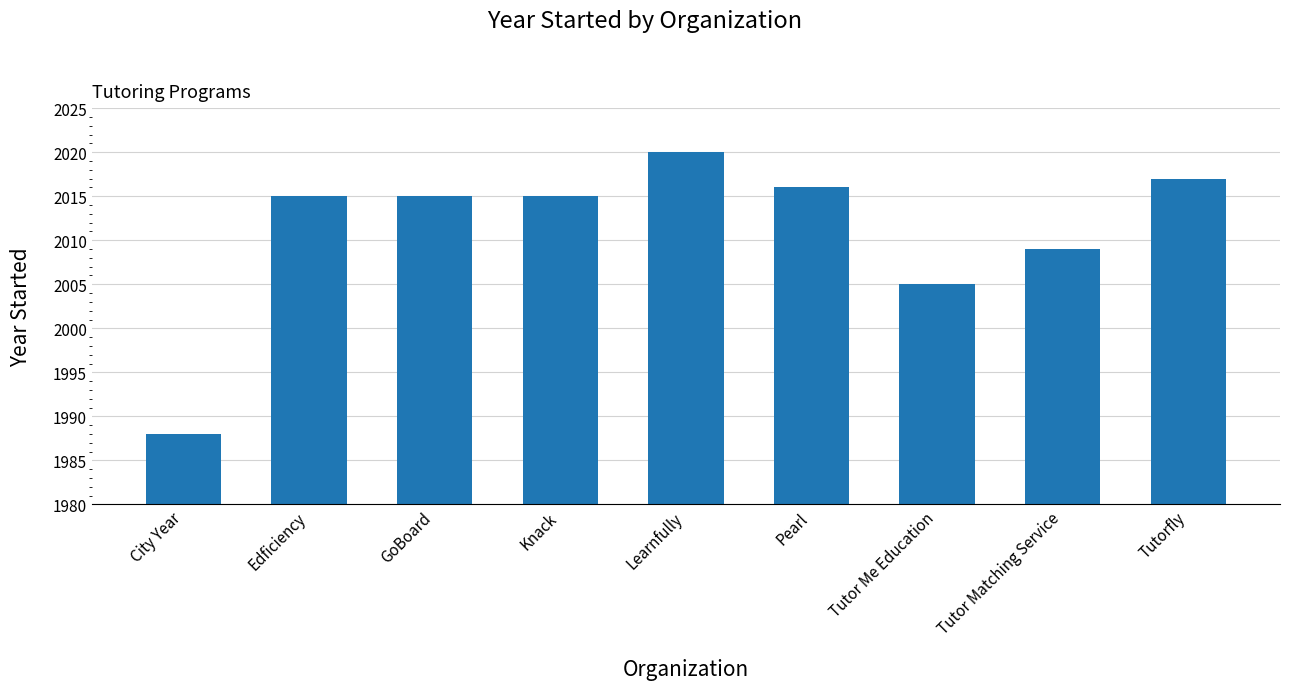

What position from the left is City Year?

1